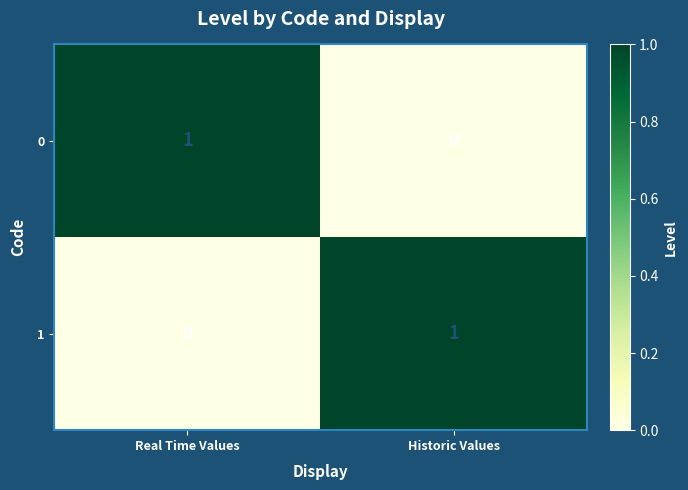

Rank the series at Historic Values from lowest to highest value.

0, 1